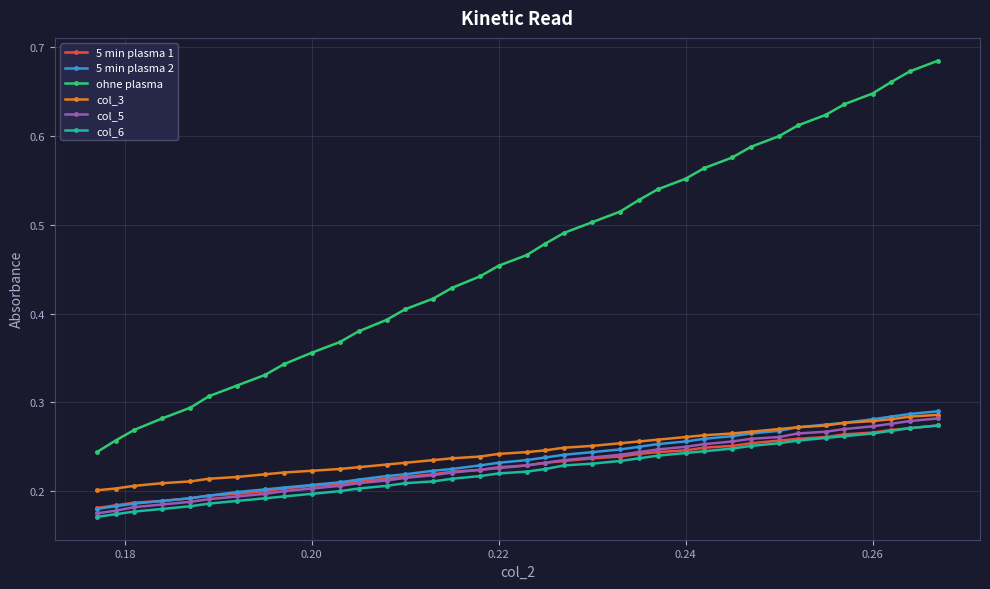

Count the col_6 values in the range 0 to 1.

37